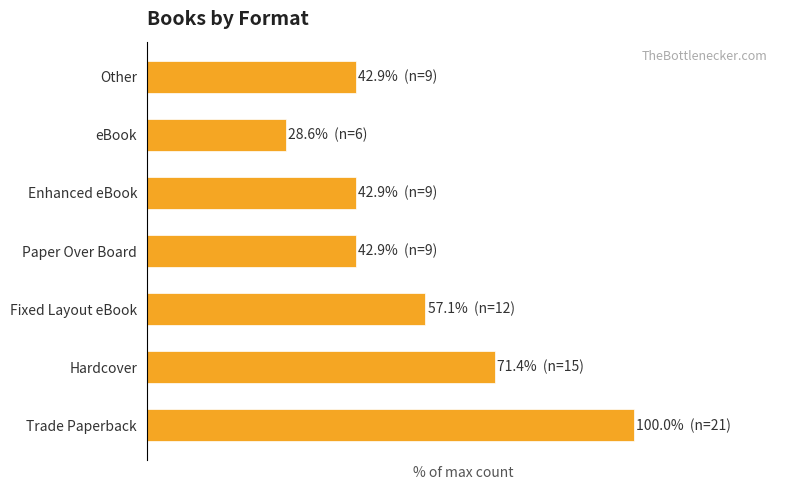

Are the bars horizontal?

Yes